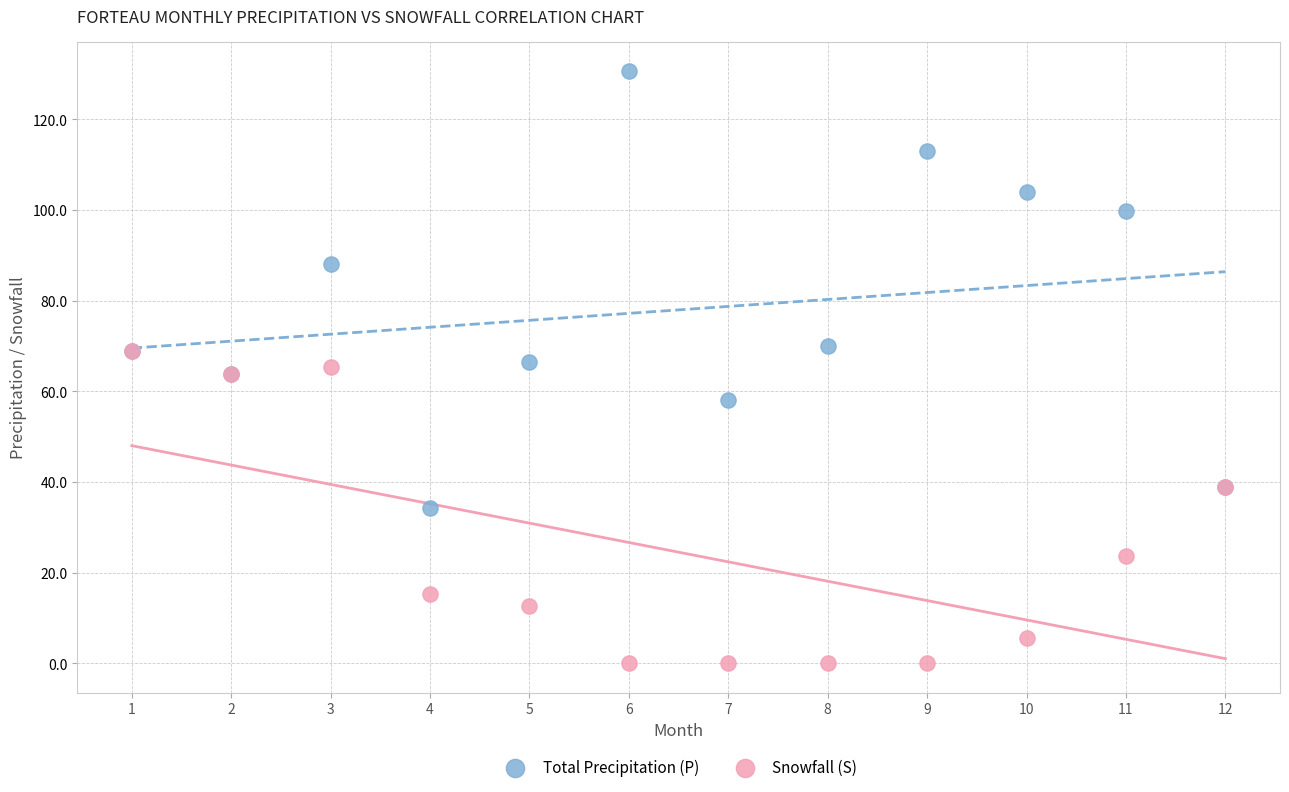

Which series has the largest Y range (max minus min)?

Total Precipitation (P)